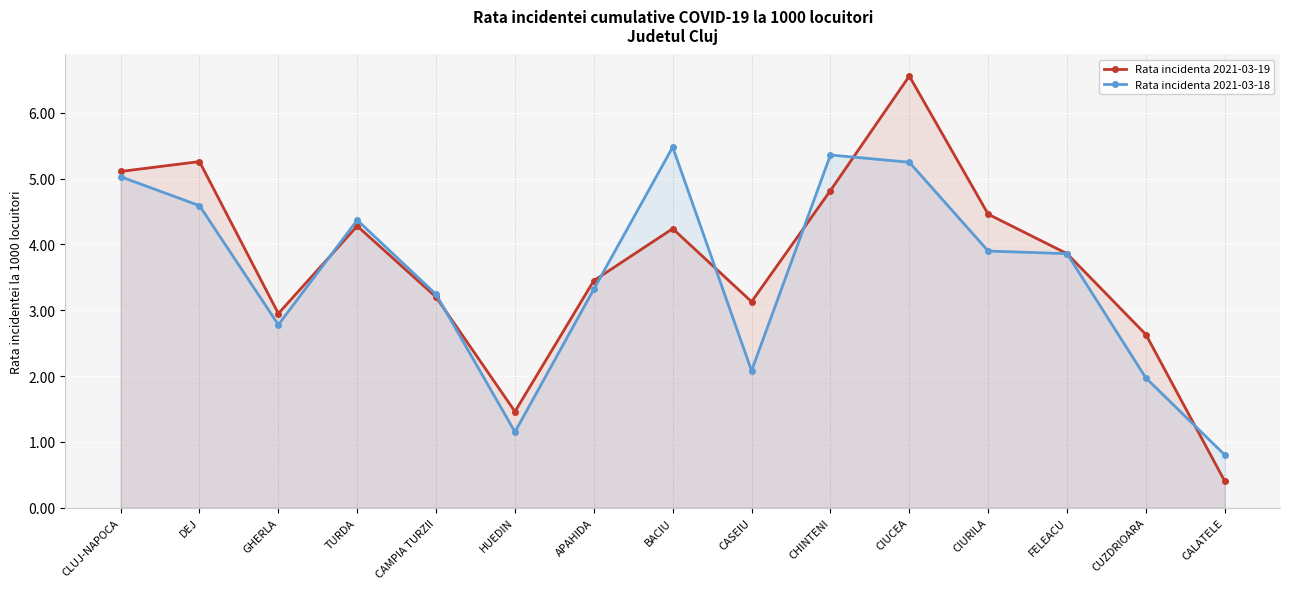

Which series ends up on top after the final intersection of Rata incidenta 2021-03-18 and Rata incidenta 2021-03-19?

Rata incidenta 2021-03-18